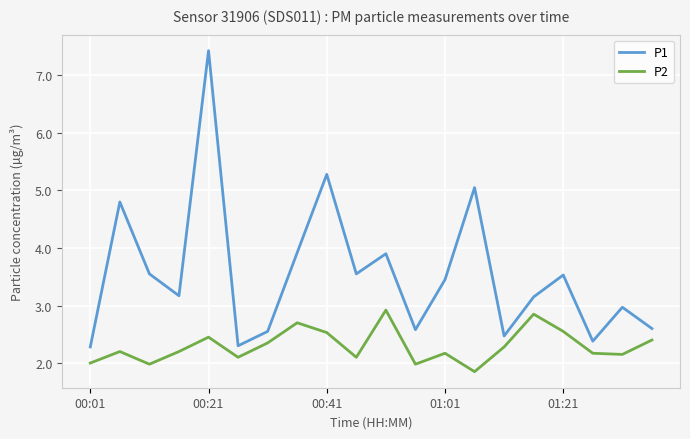

Which series has the largest range (max minus min)?

P1